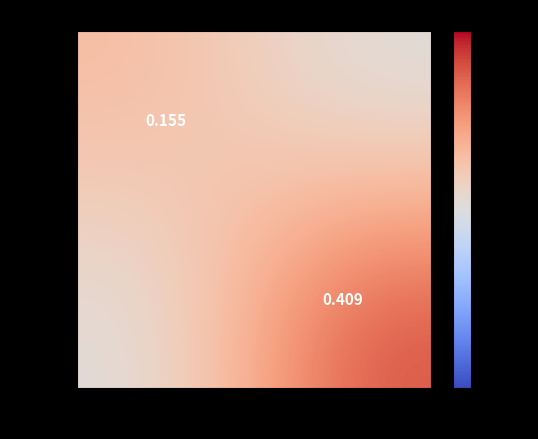

Is the value of Rank 1 at 23347 greater than the value of Rank 2 at 13499?

Yes